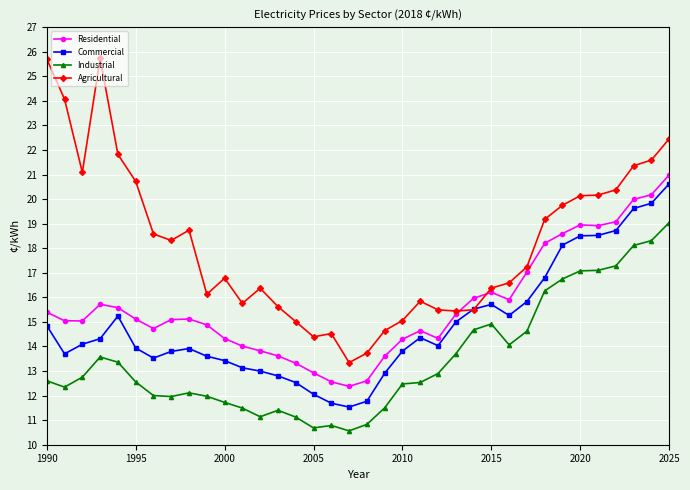

Rank the series by their maximum value, from lowest to highest.

Industrial, Commercial, Residential, Agricultural